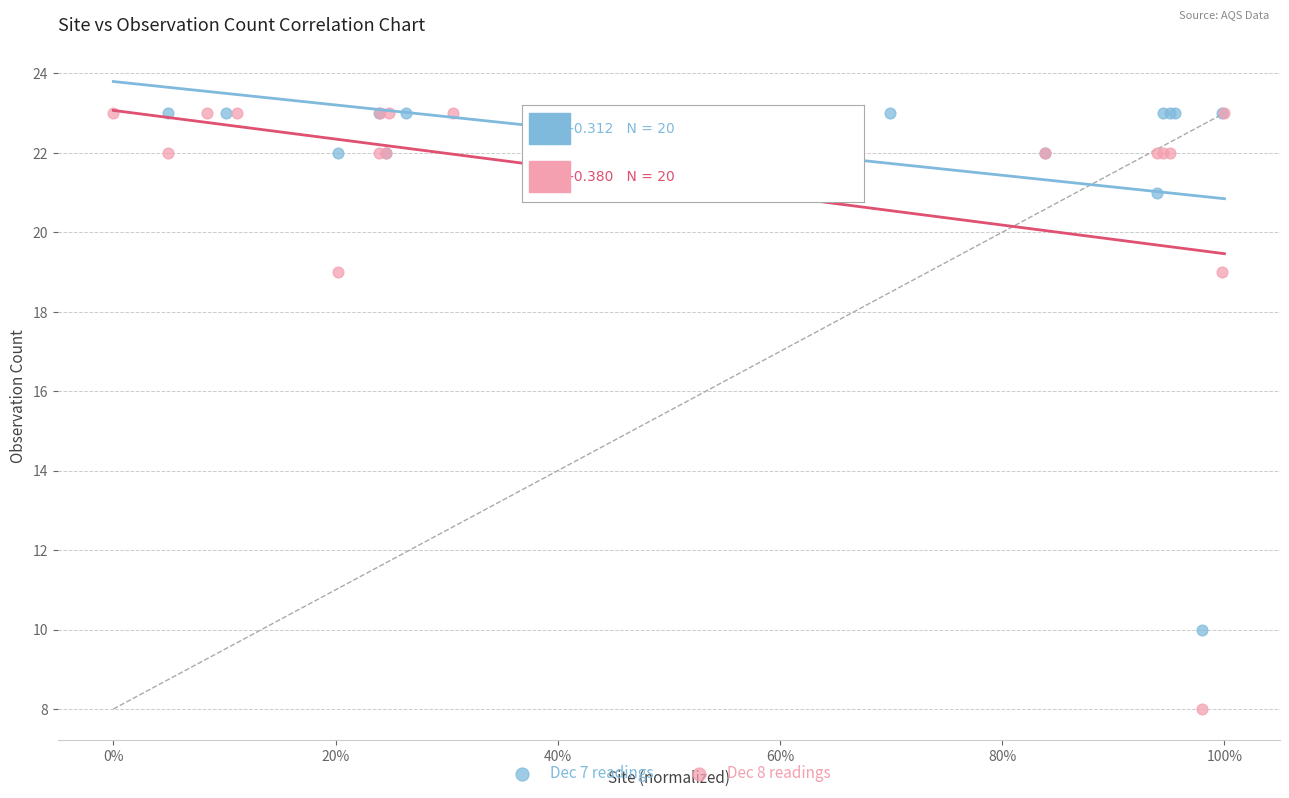

What are all the series names shown in the legend?

Dec 7 readings, Dec 8 readings